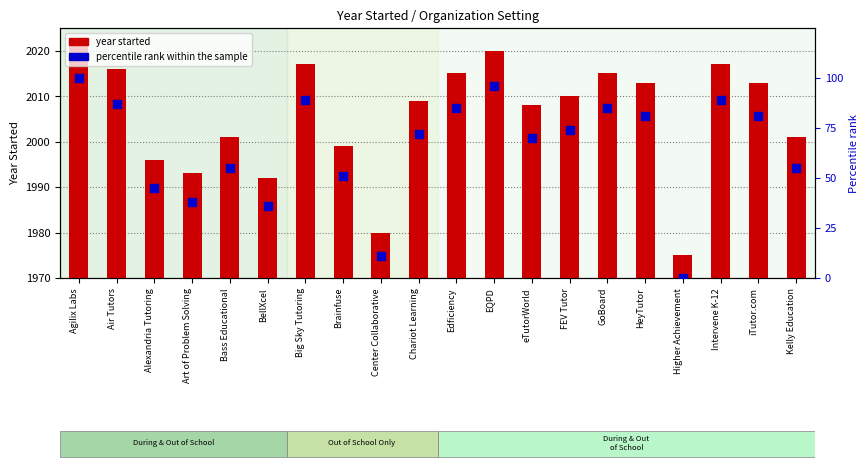

Which series reaches the maximum Y coordinate?

year started